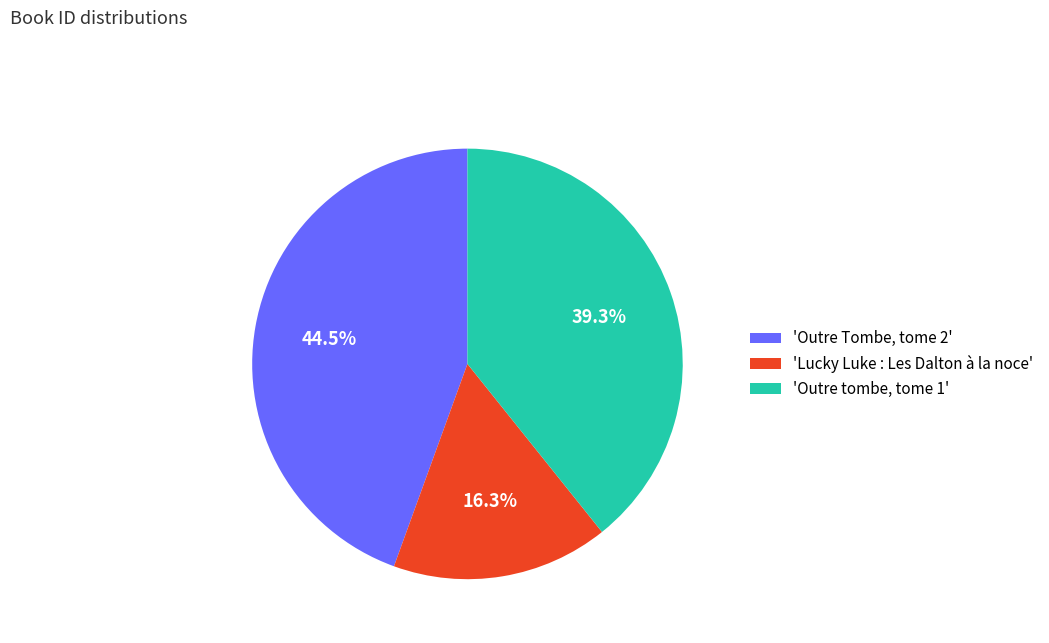

Does any single category account for the majority?

No